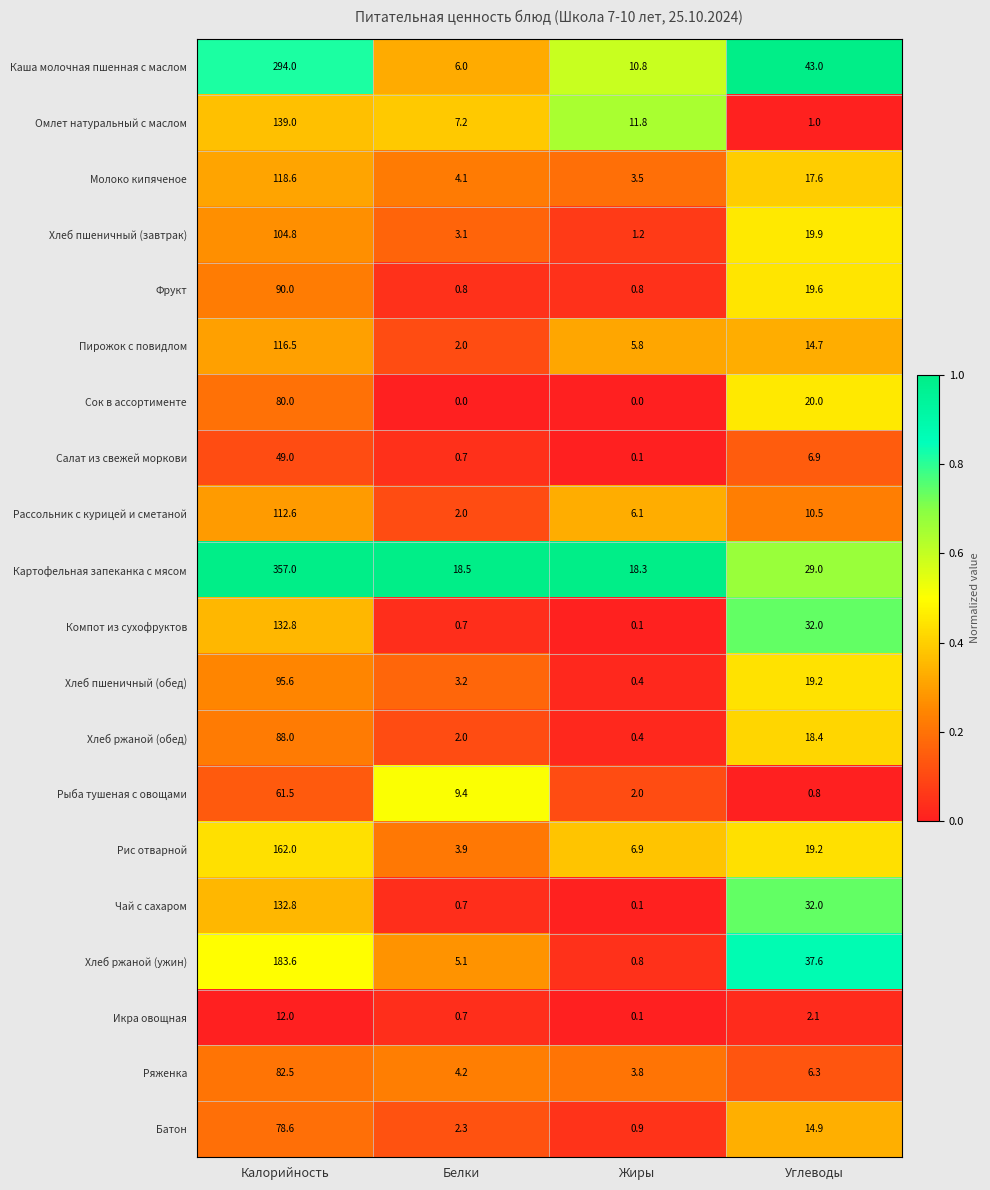

Rank the categories by Батон value from highest to lowest.

Калорийность, Углеводы, Белки, Жиры